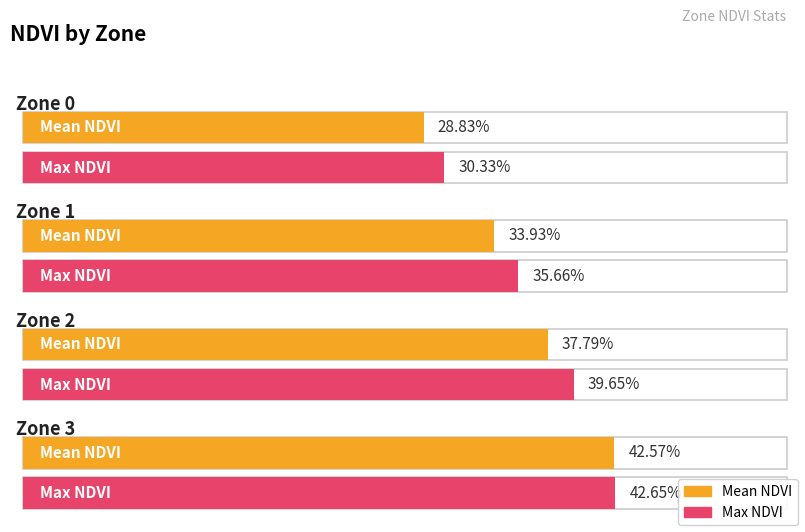

Is it true that Max NDVI equals 0.4 at Zone 3?

True